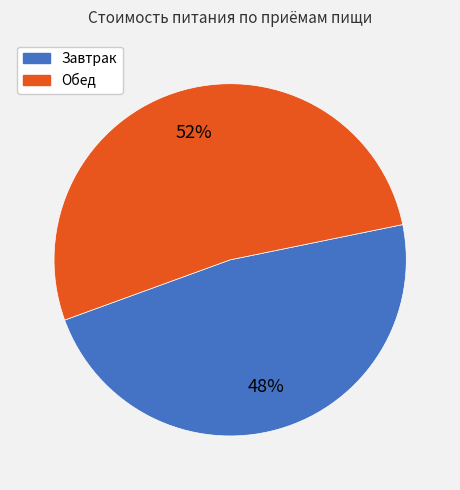

How many slices are in this pie chart?

2